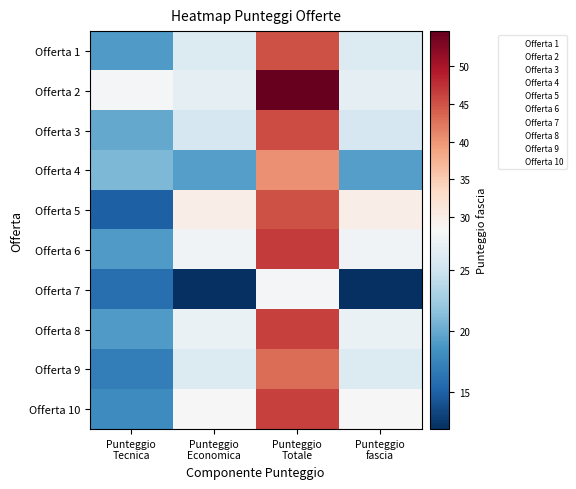

What is the lowest value of the Offerta 7 series?

6.0